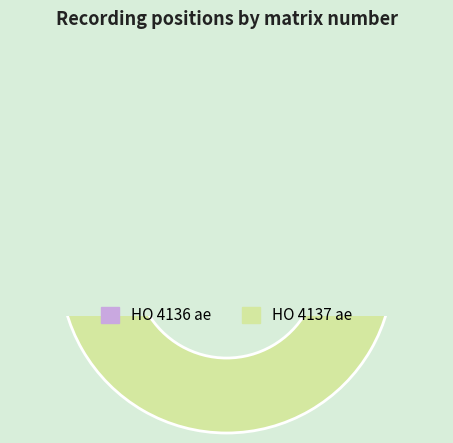

What is the change in value from HO 4136 ae to HO 4137 ae?

+1